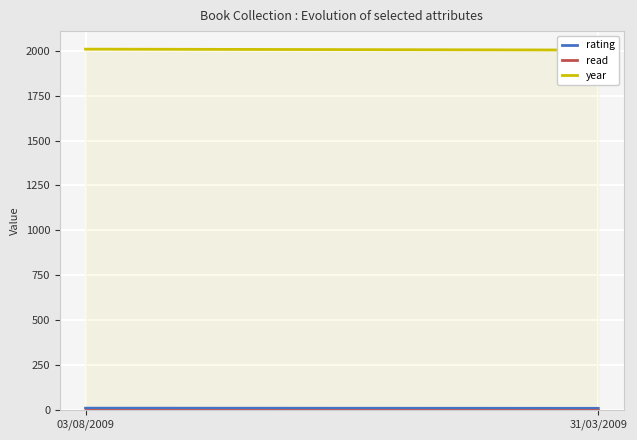

Reading left to right, what are all the values shown in this chart?

rating: 9	8
read: 1	1
year: 2009	2004